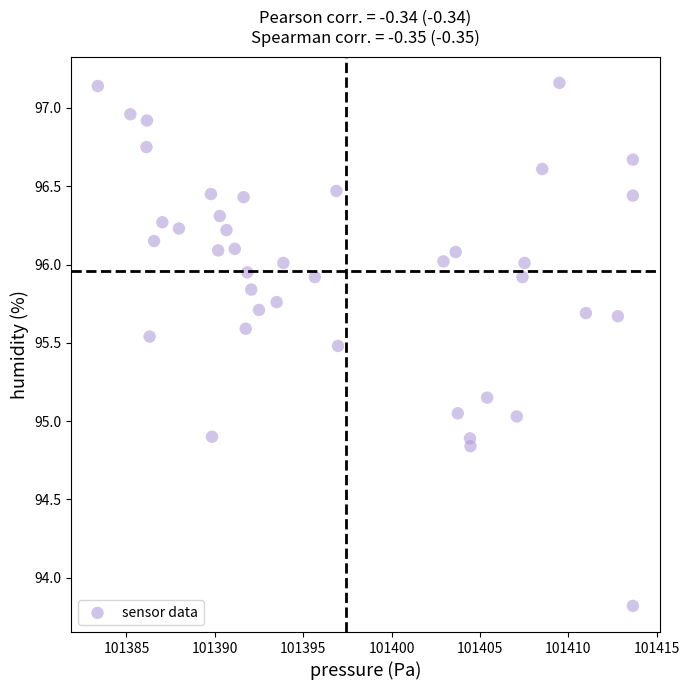

What is the range of Y values (max minus min)?

3.3